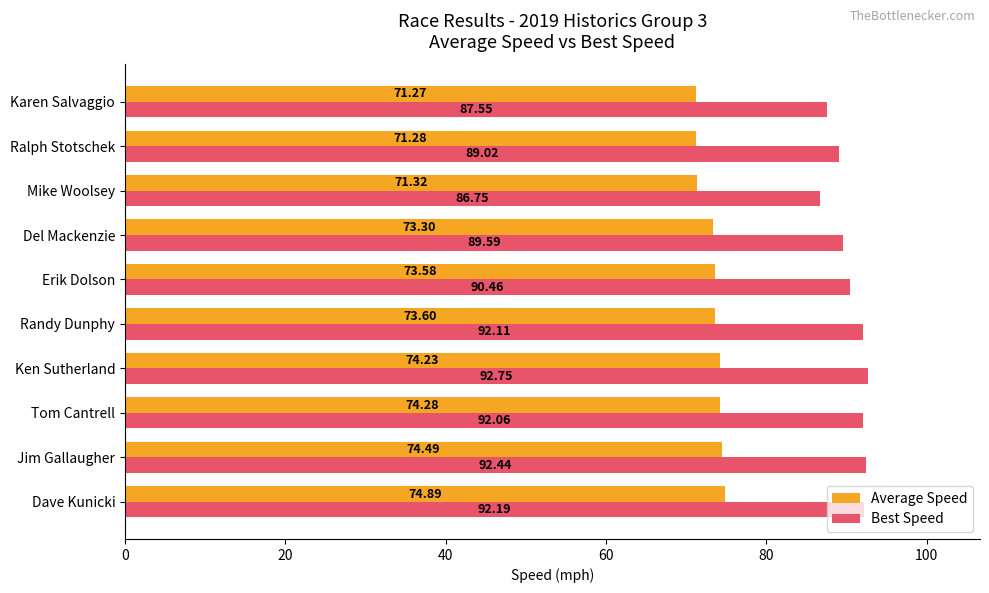

At which label does Best Speed reach its minimum?

Mike Woolsey